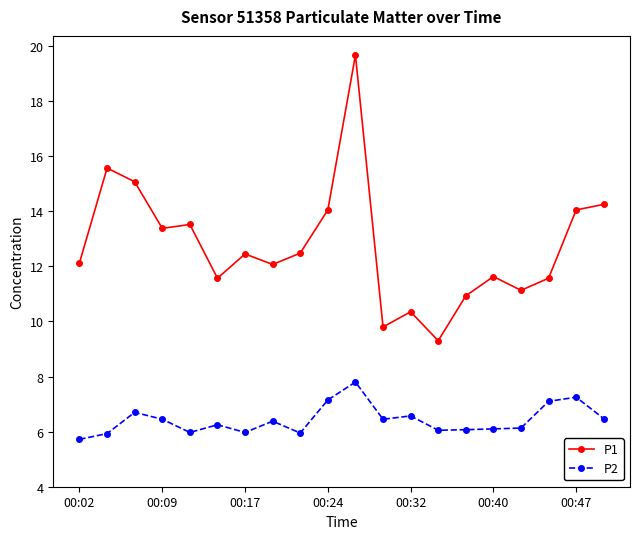

True or false: P1 has more than 1 interior local peaks.

True